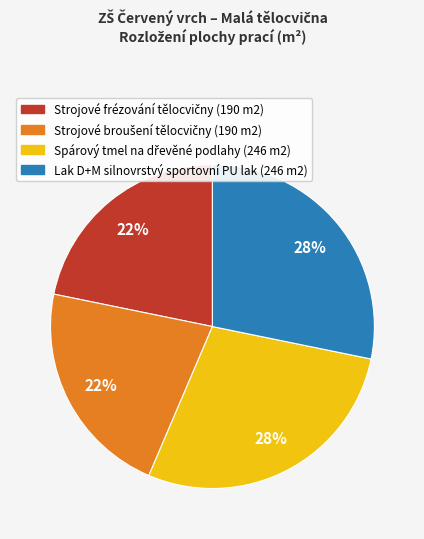

Is there a majority slice in this chart?

No